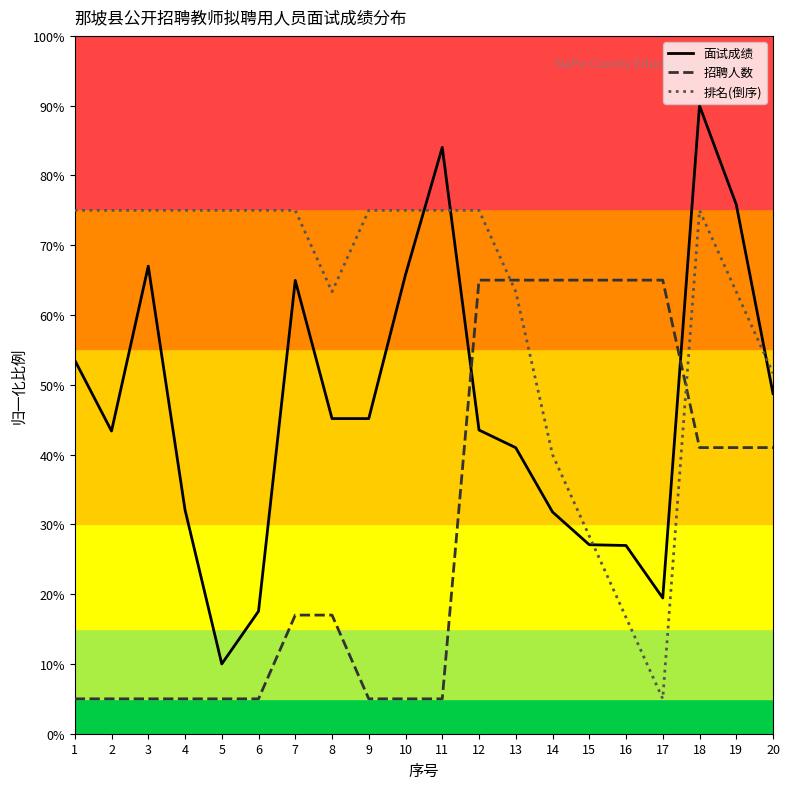

At 13, list the series in order from largest to smallest.

招聘人数, 排名(倒序), 面试成绩